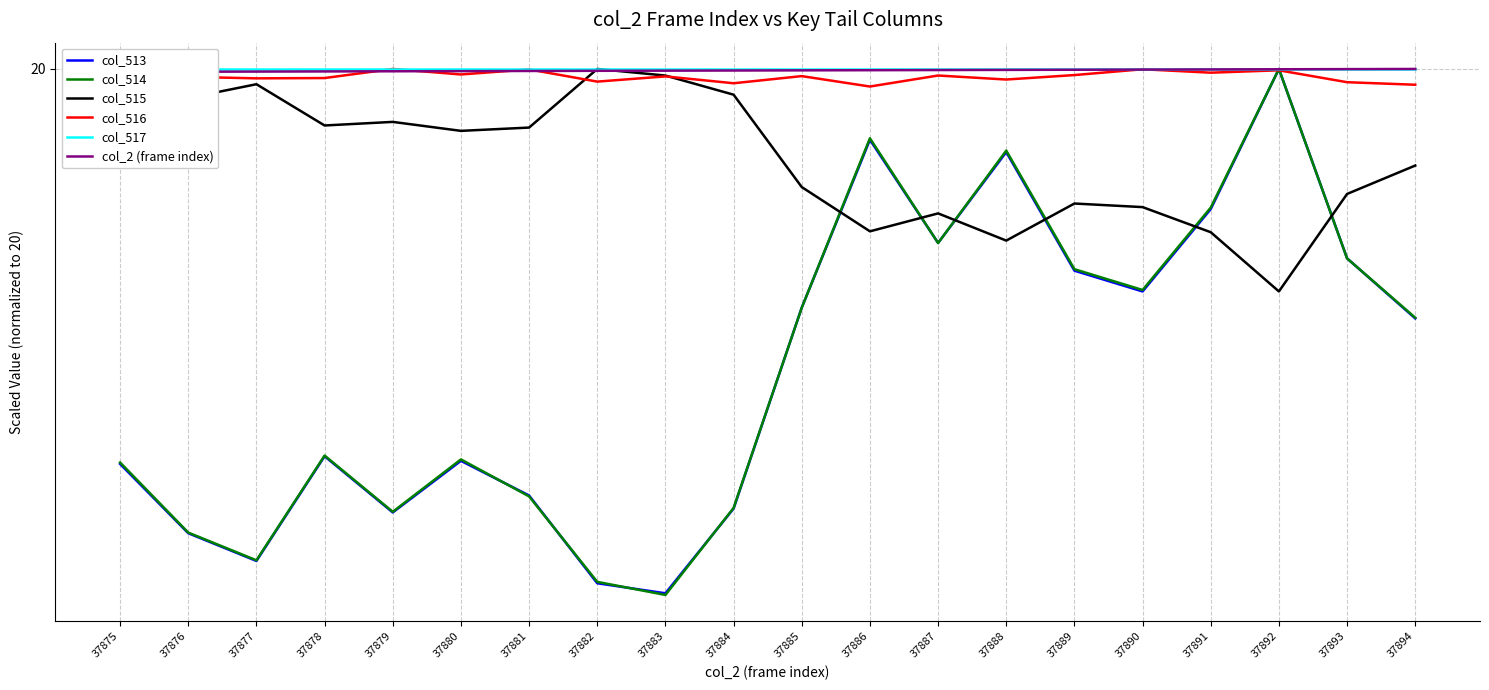

The value of col_2 (frame index) at 37888 is 7.3. True or false?

False